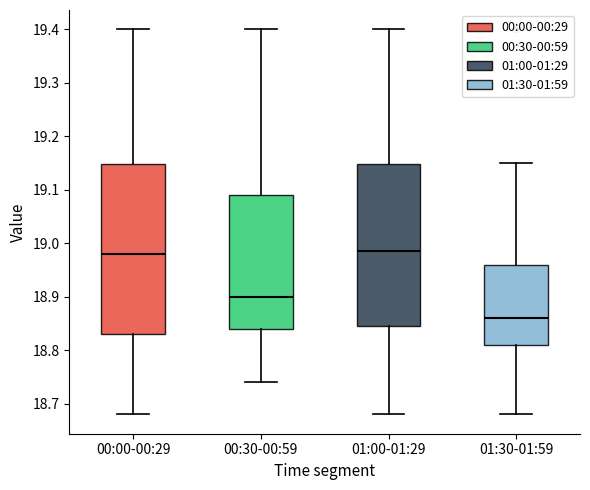

Where is the upper edge of the box for 00:00-00:29 on the y-axis? The values are not printed on the chart, so give them approximately, as read against the axis.

19.15